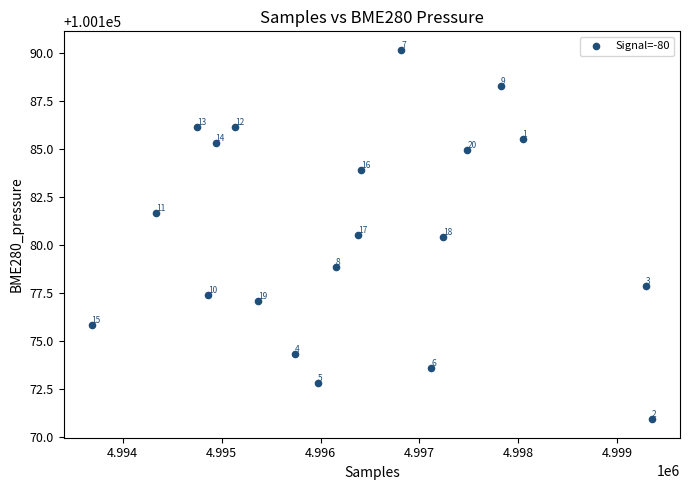

What Y value in the scatter plot is closest to 100180?

100180.4